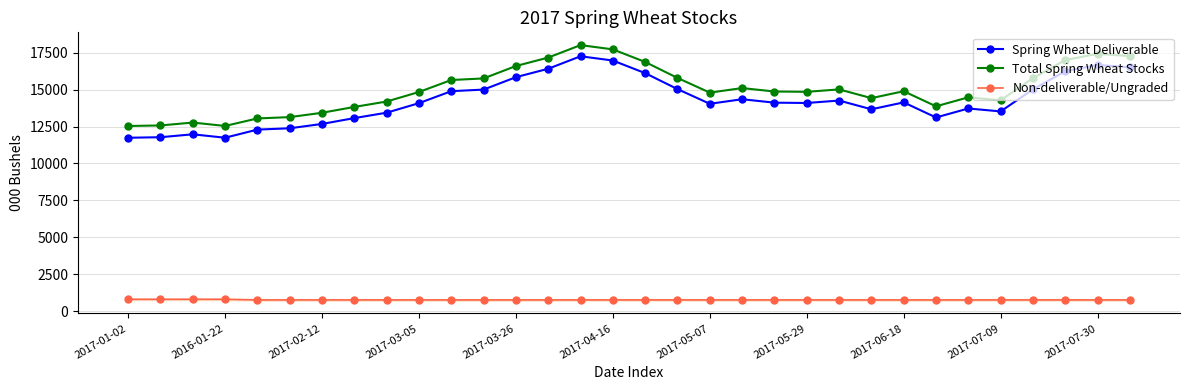

True or false: Total Spring Wheat Stocks and Non-deliverable/Ungraded cross at least once.

False